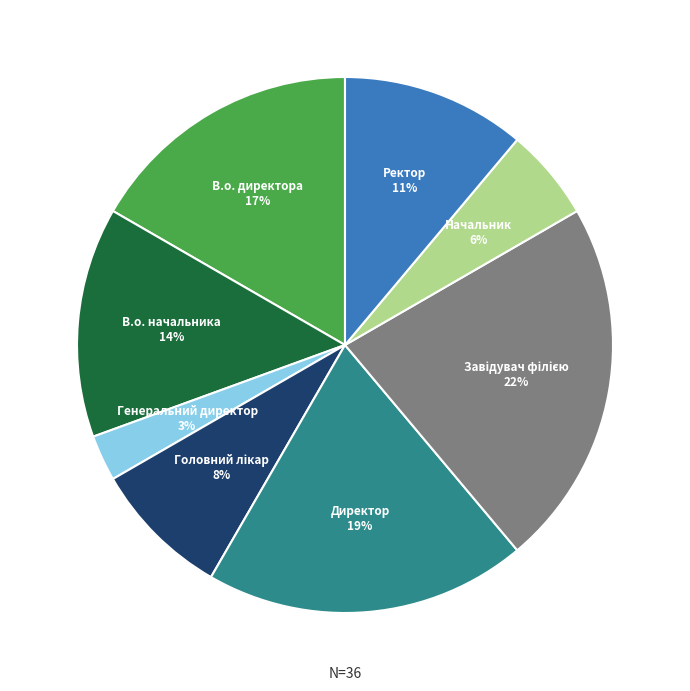

Count the number of slices in the pie.

8